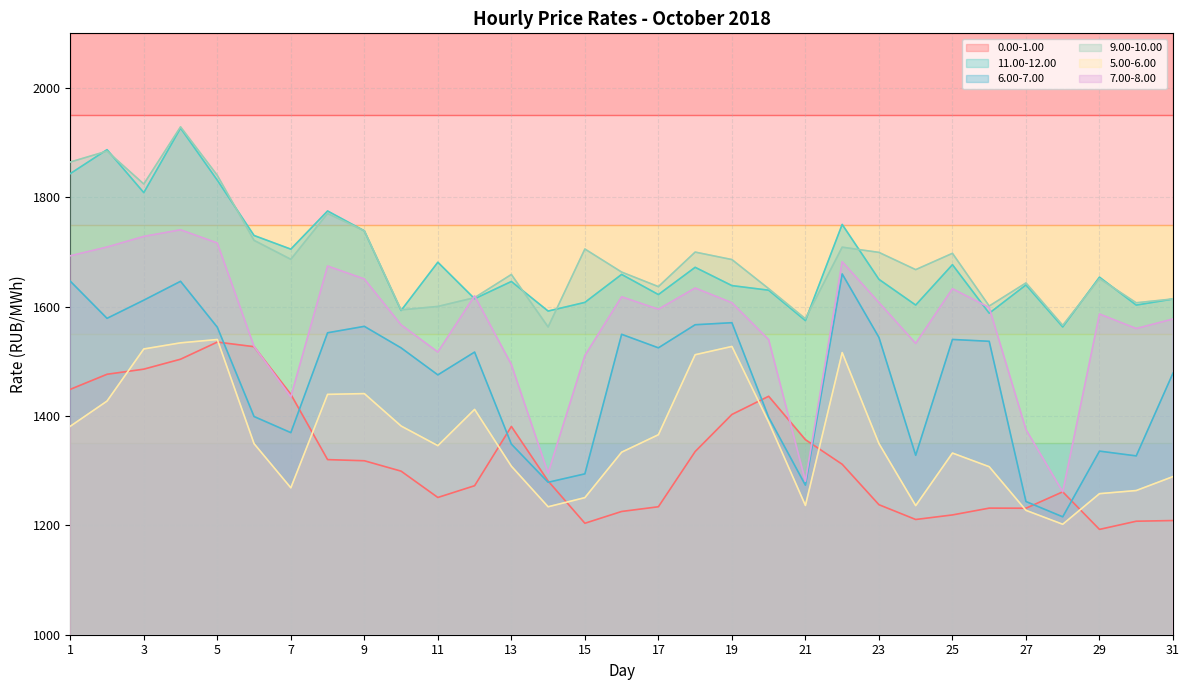

At 1, list the series in order from largest to smallest.

9.00-10.00, 11.00-12.00, 7.00-8.00, 6.00-7.00, 0.00-1.00, 5.00-6.00